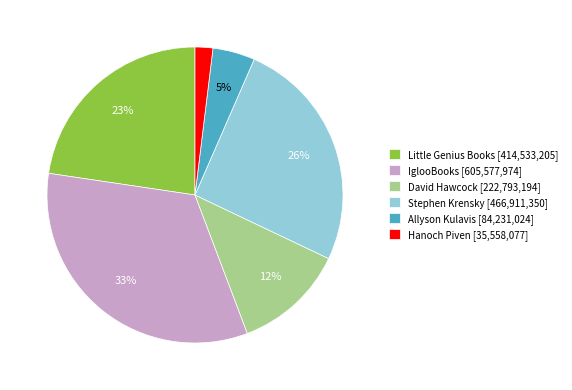

How many slices are in this pie chart?

6